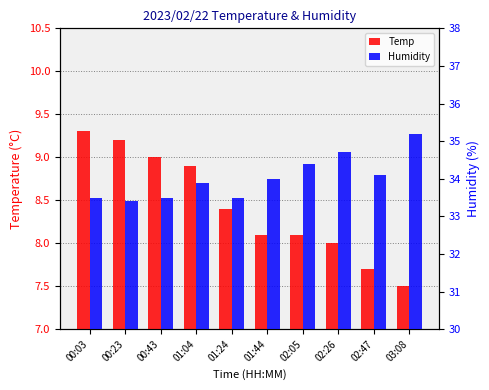

What is the value of the Temp bar at the 1st from the left?

9.3